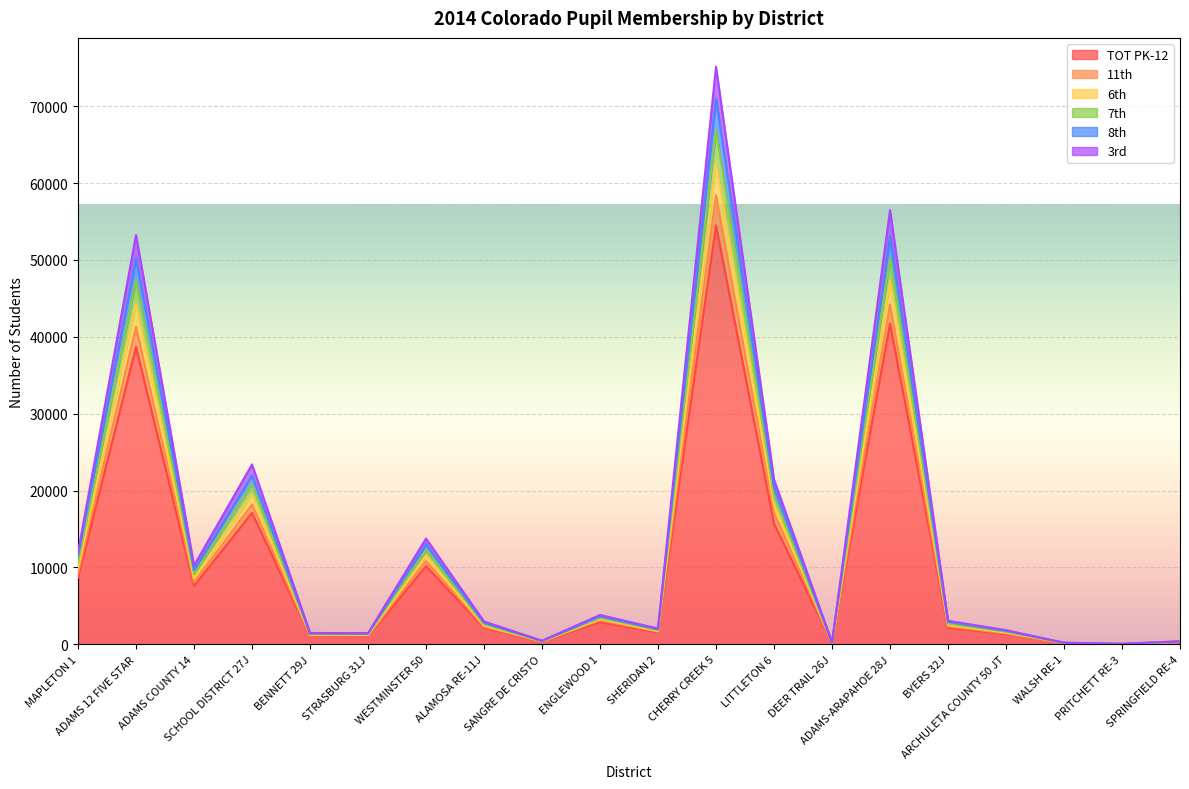

Where does the 3rd series first go above 2315?

MAPLETON 1